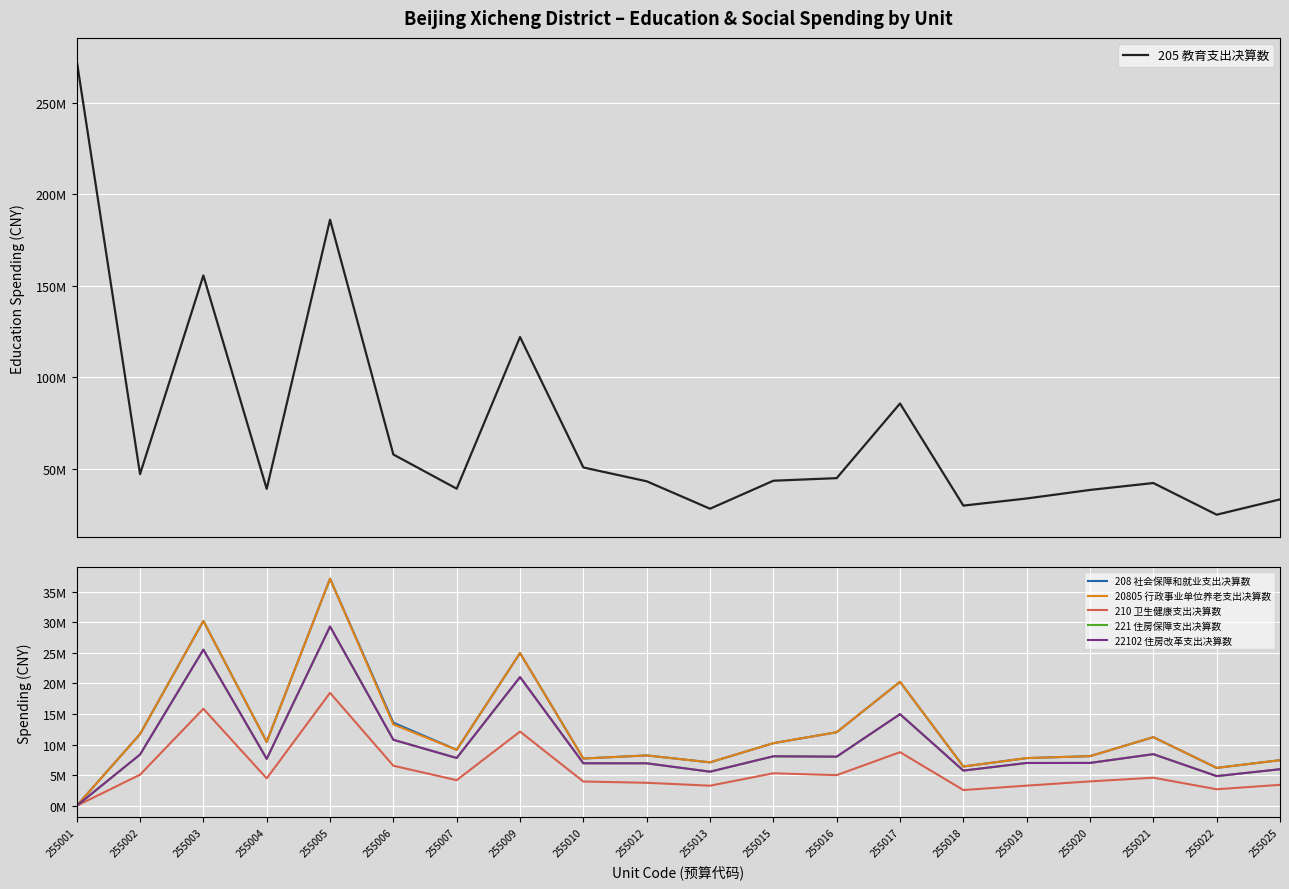

How many data points in 22102 住房改革支出决算数 are above 7812759?

9